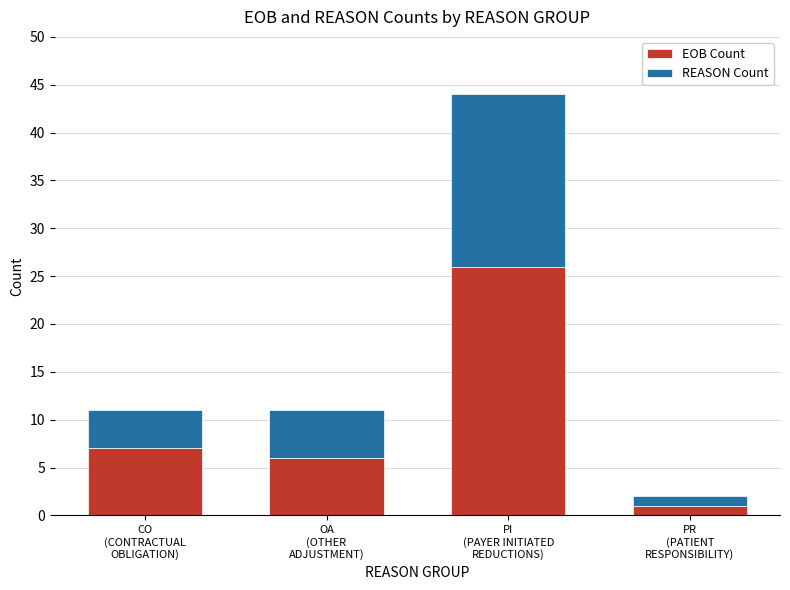

What is the sum of the EOB Count values at PR
(PATIENT
RESPONSIBILITY) and PI
(PAYER INITIATED
REDUCTIONS)?

27